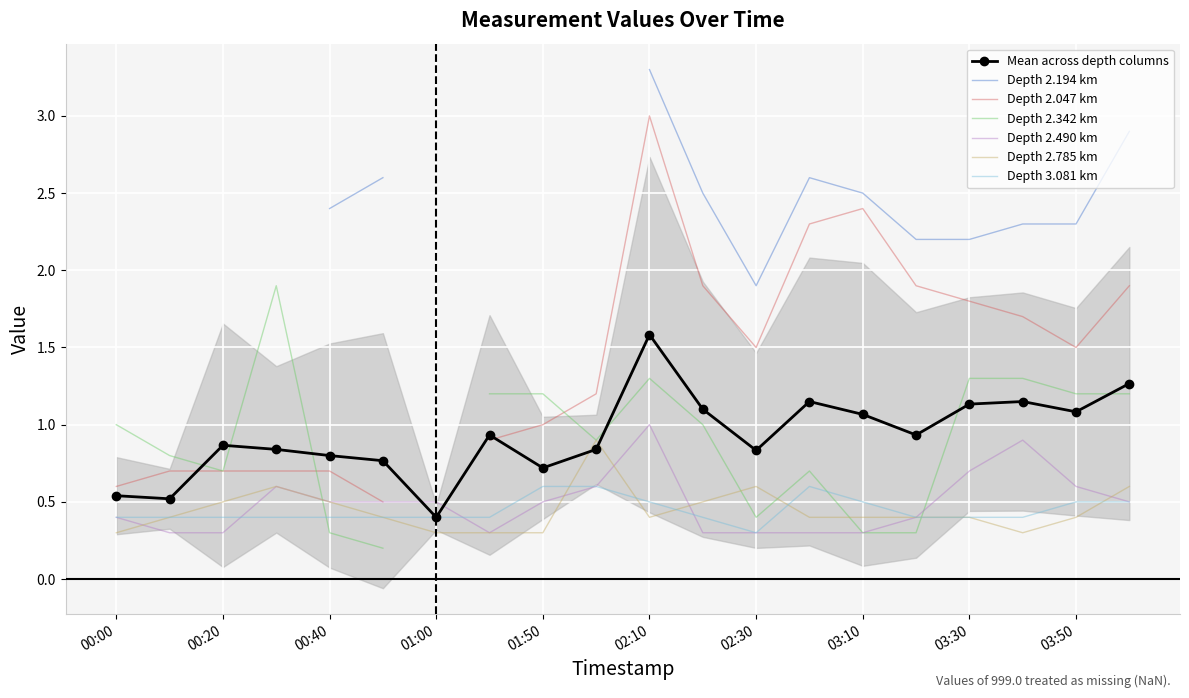

True or false: 2.785 and 2.490 cross at least once.

True